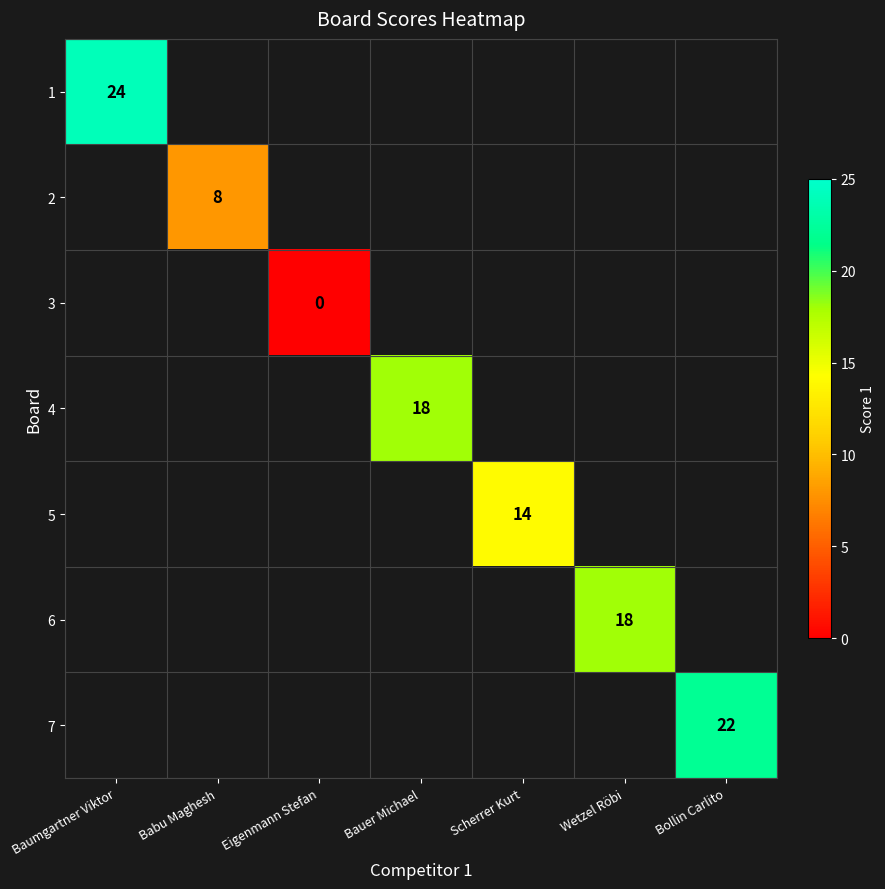

The 4 series shows 18 at Bauer Michael. True or false?

True